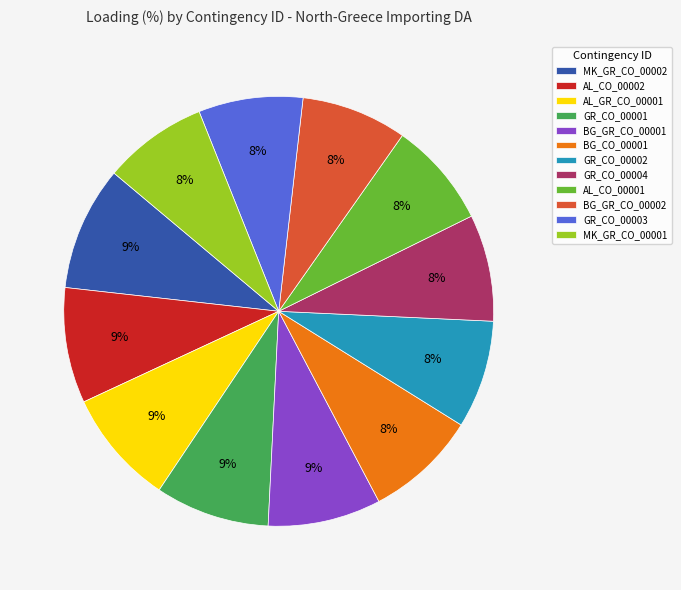

Is the sum of BG_GR_CO_00001 and GR_CO_00001 greater than half?

No